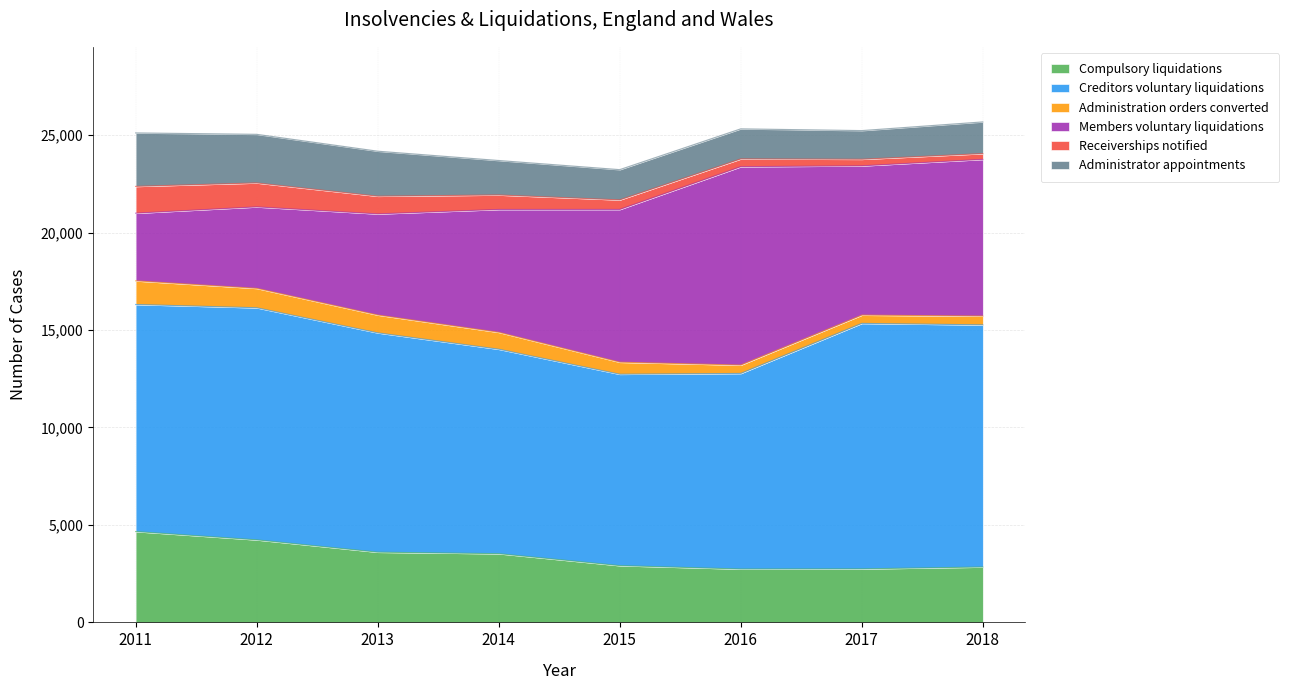

What is the sum of the Creditors voluntary liquidations values at 2011 and 2016?

21685